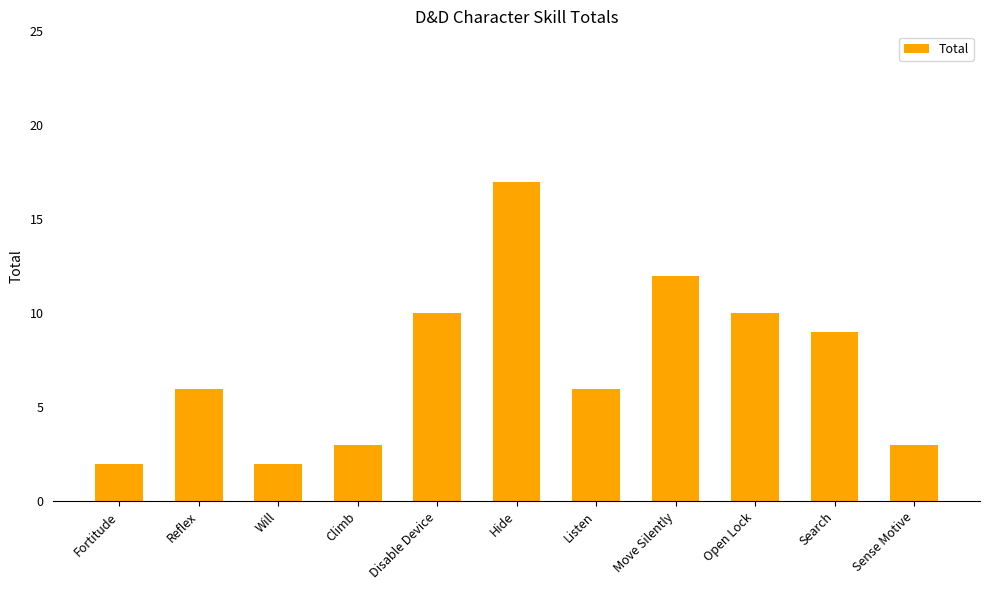

What is the value of the 7th bar from the left?

6